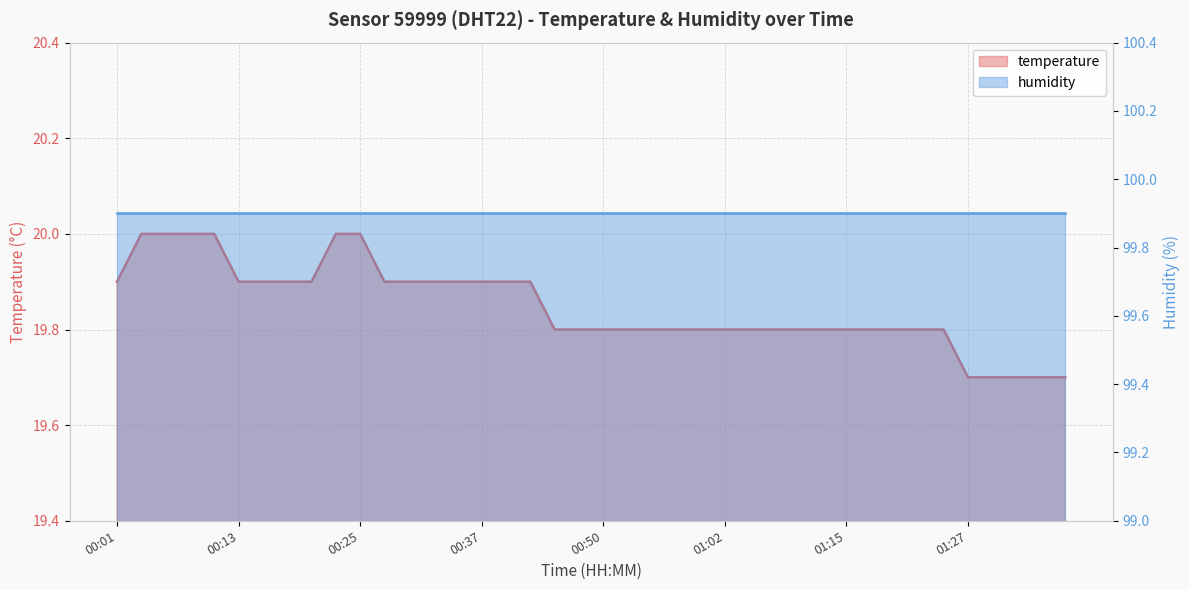

The value at 00:20 is 19.9. True or false?

True